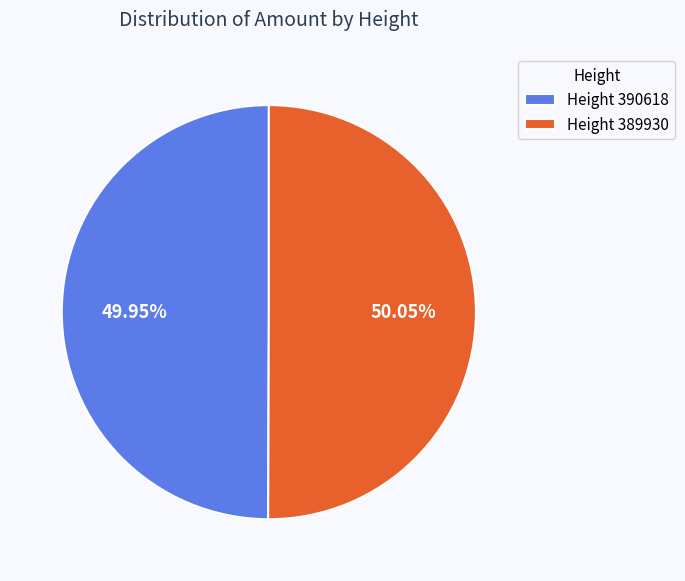

How many slices are in this pie chart?

2